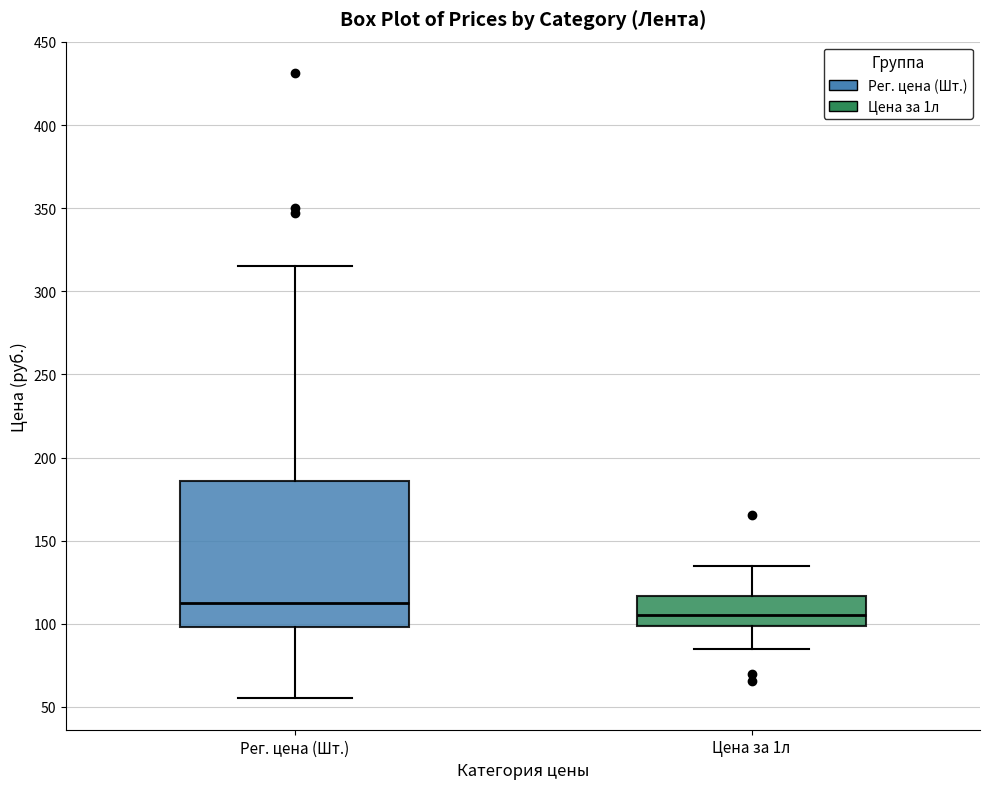

Which box has the lowest median line?

Цена за 1л